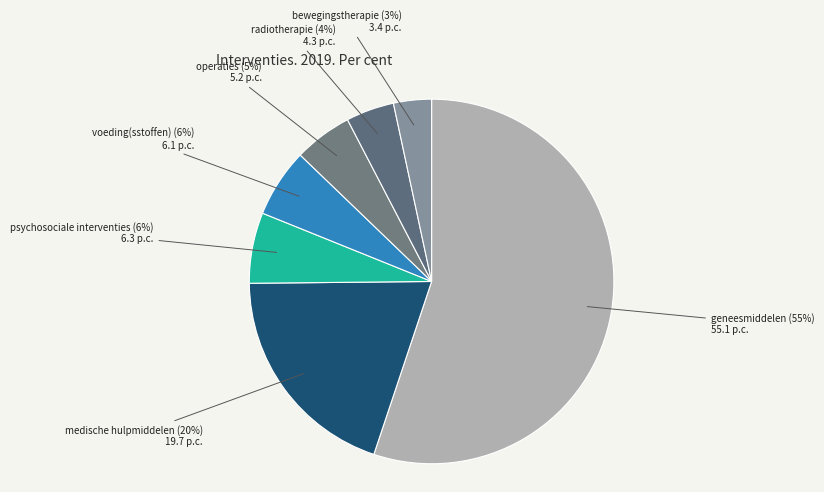

Count the number of slices in the pie.

7